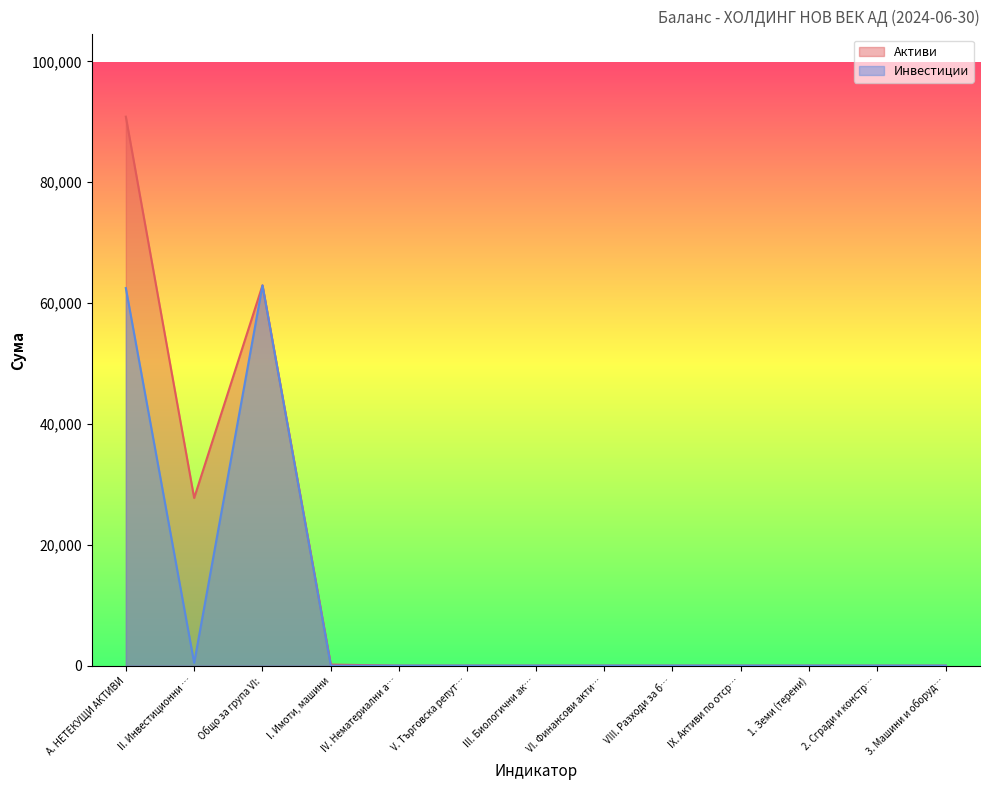

True or false: Активи has more than 1 points higher than both neighbors.

False